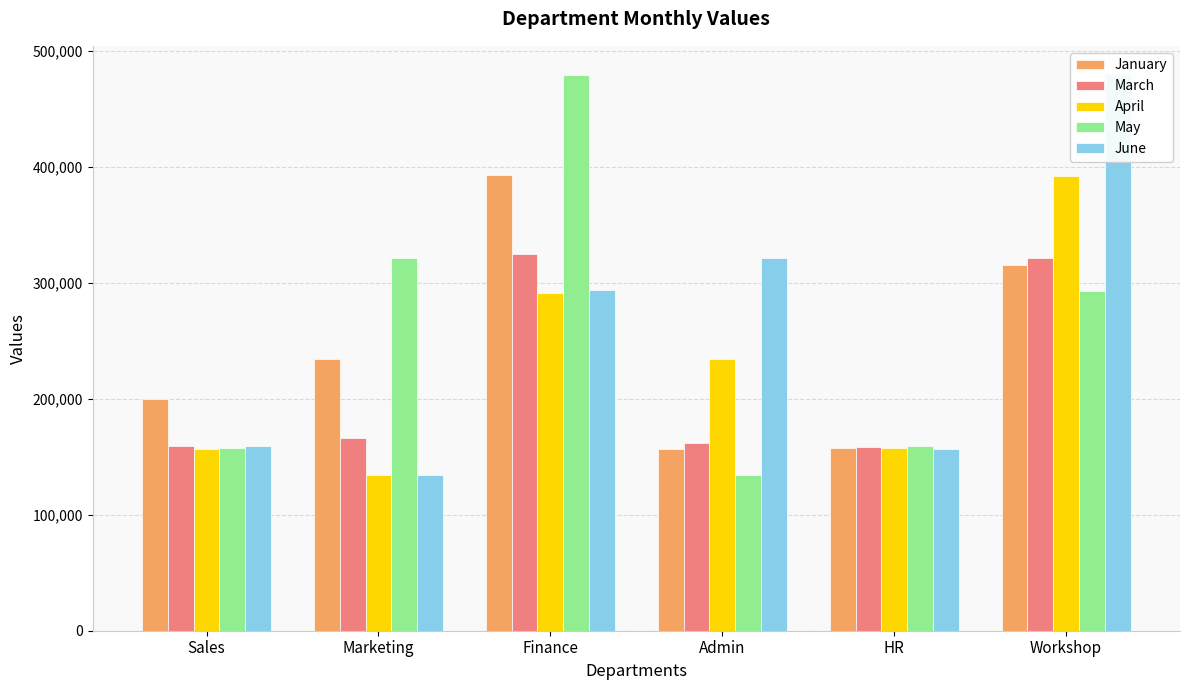

At Workshop, list the series in order from largest to smallest.

June, April, March, January, May